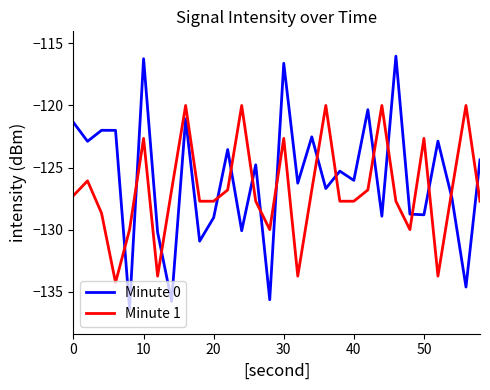

What are all the series names shown in the legend?

Minute 0, Minute 1